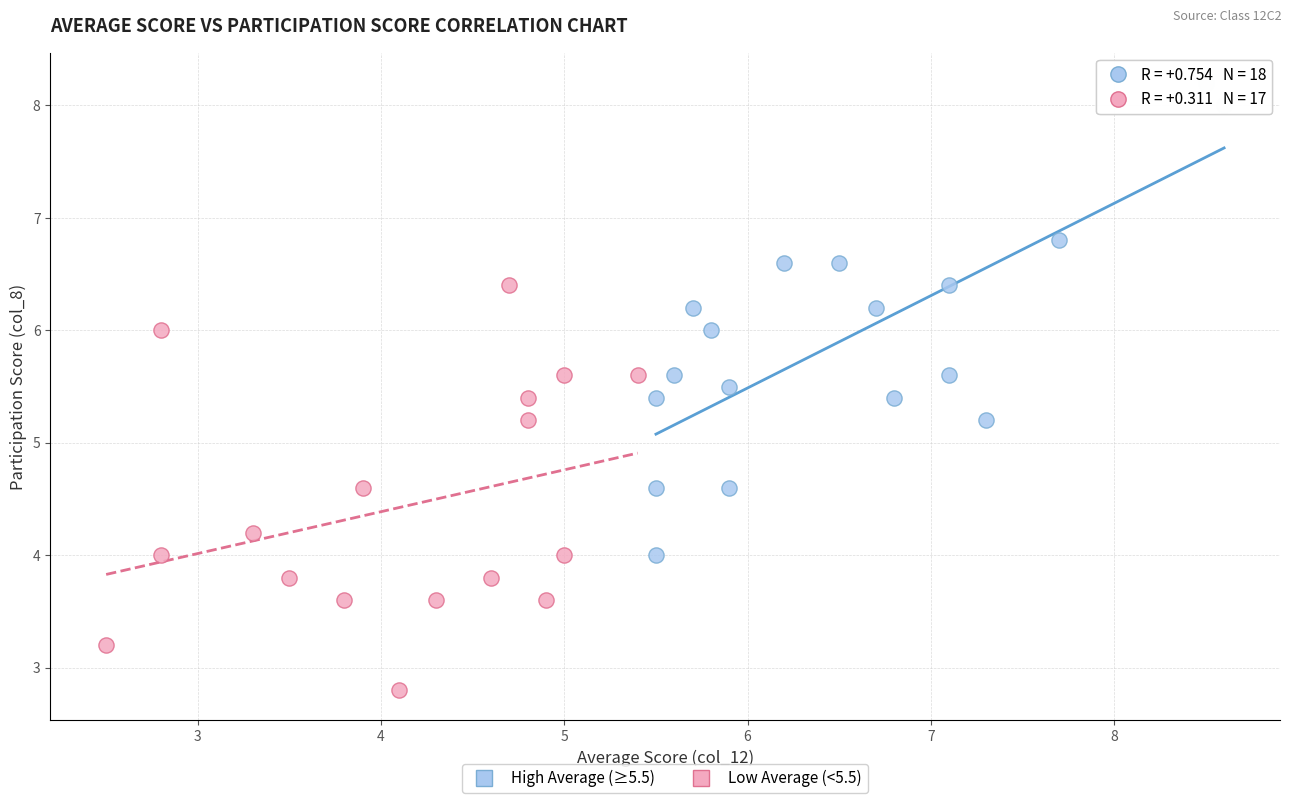

Which series reaches the maximum Y coordinate?

High Average (≥5.5)